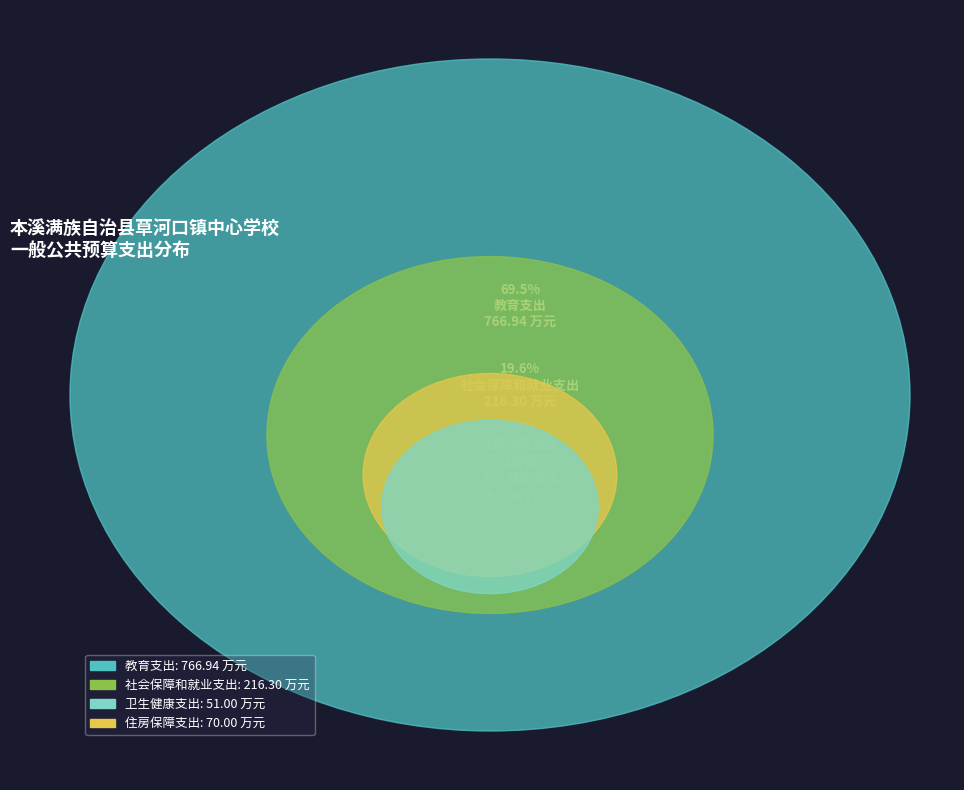

Which slice is the largest?

教育支出